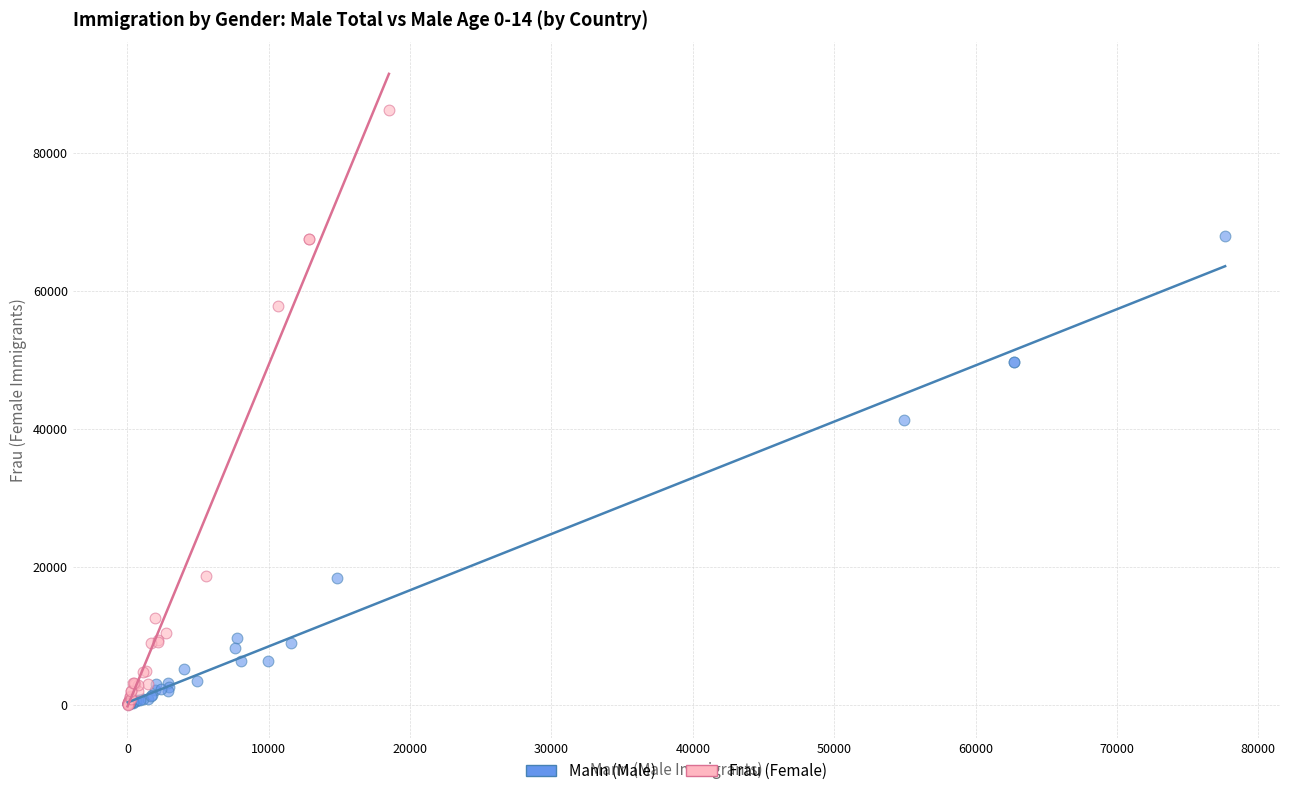

Which series contains the highest Y value?

Frau (Female)